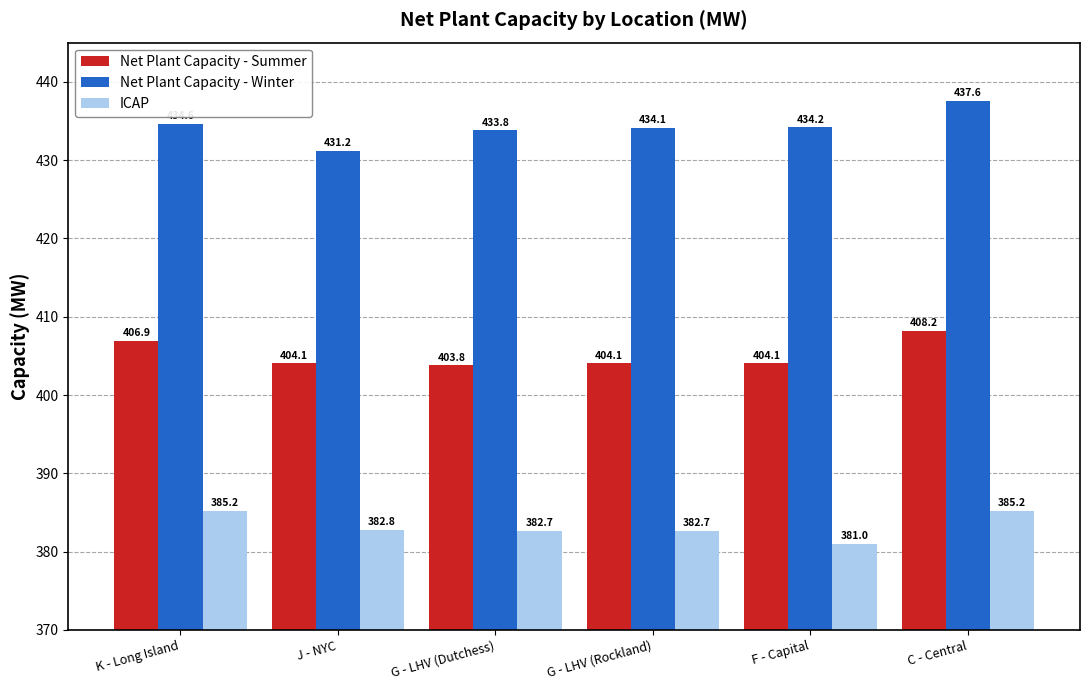

How many distinct data groups are displayed?

3